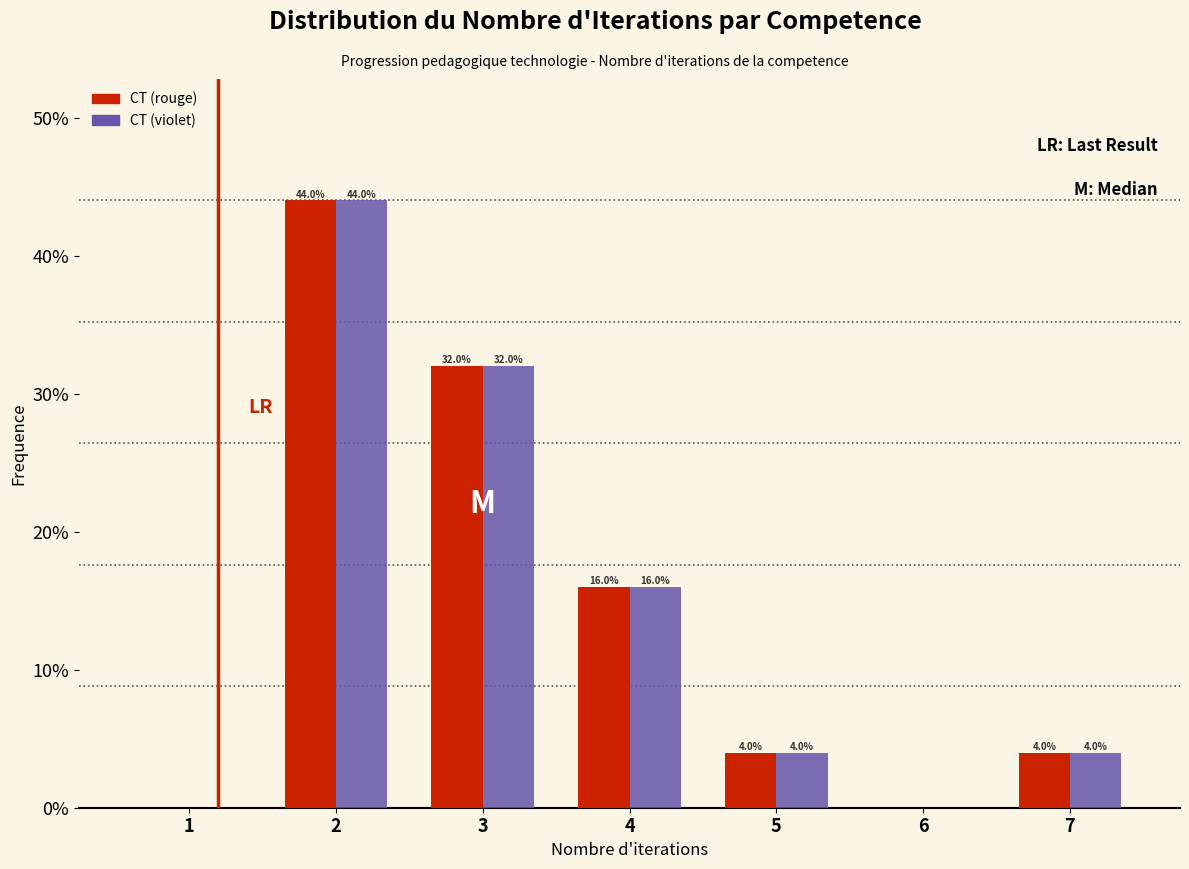

Reading left to right, extract all data points from this chart.

CT (rouge): 1=0	2=44	3=32	4=16	5=4	6=0	7=4
CT (violet): 1=0	2=44	3=32	4=16	5=4	6=0	7=4